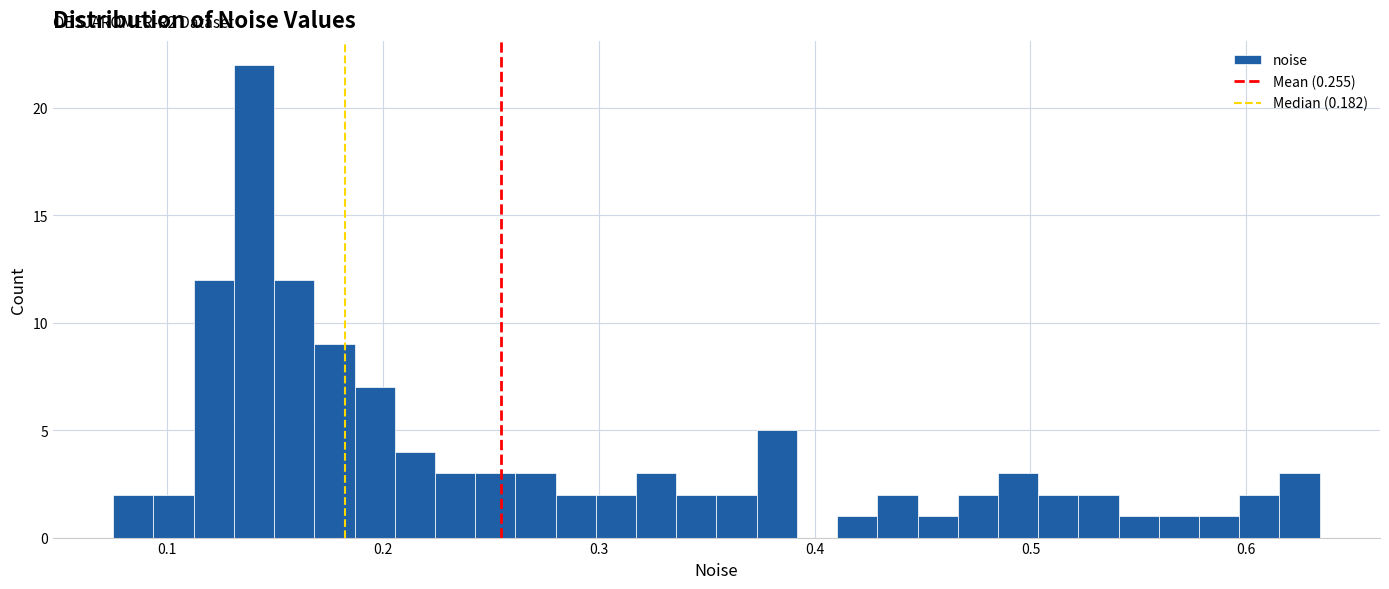

Read against the x-axis, roughly where is the centre of the tallest bar?

0.14